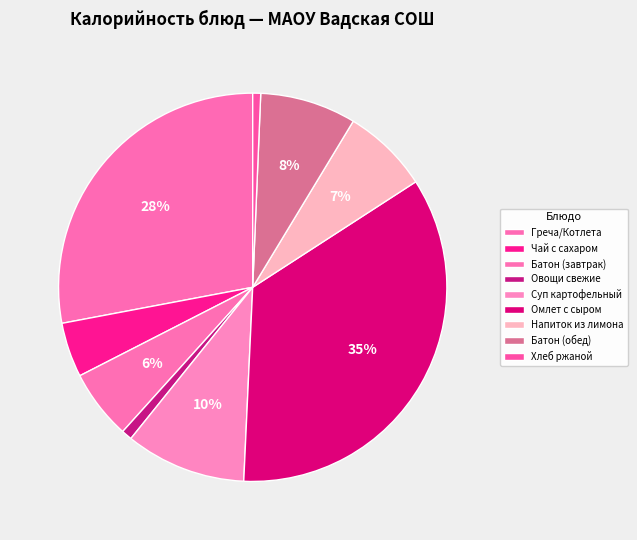

Is the sum of Батон (обед) and Напиток из лимона greater than half?

No